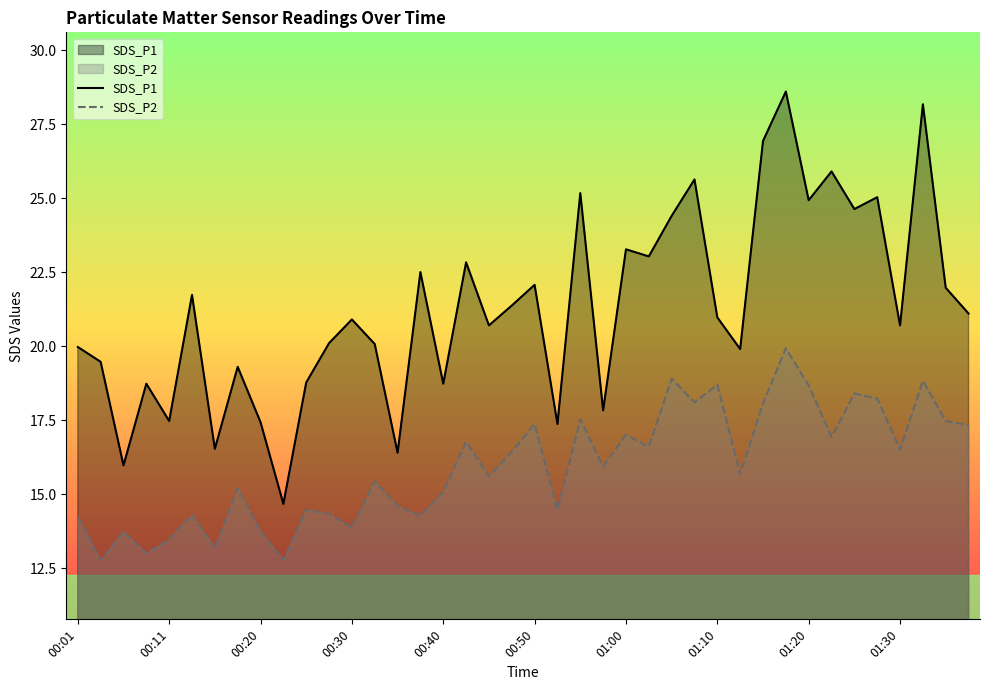

Rank the series by their average value, from highest to lowest.

SDS_P1, SDS_P2